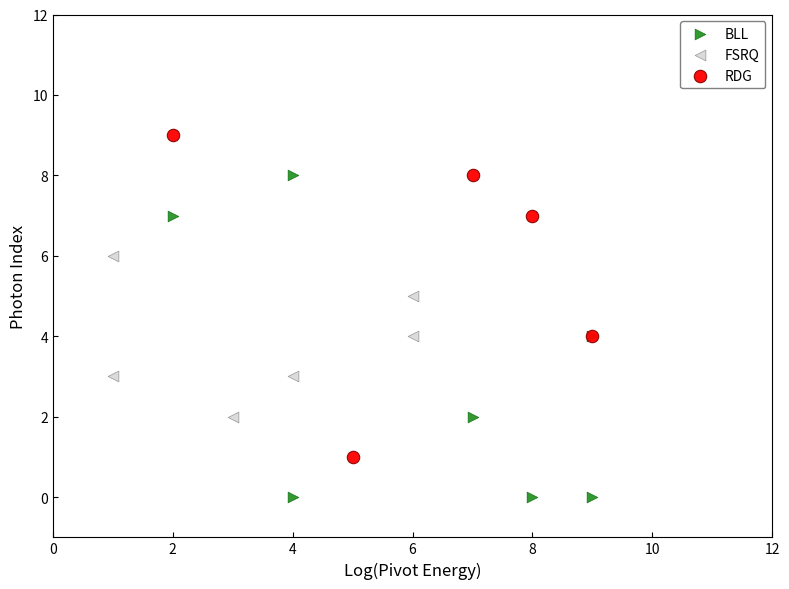

Which series contains the highest Y value?

RDG